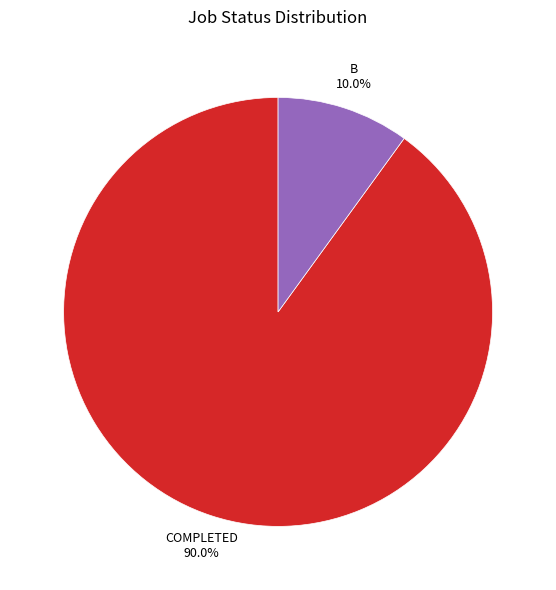

Which has a higher value, B or COMPLETED?

COMPLETED